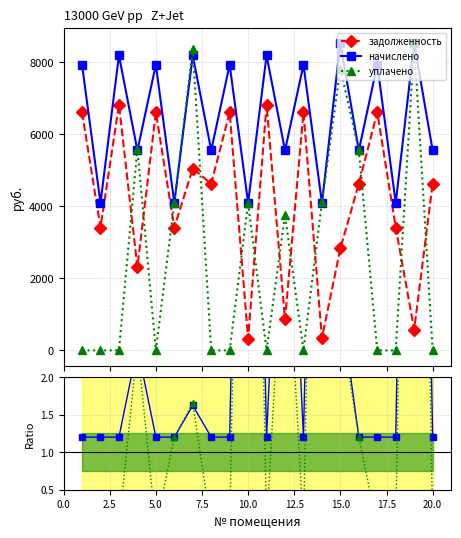

In задолженность, how many points are higher than both neighbors (excluding endpoints)?

7